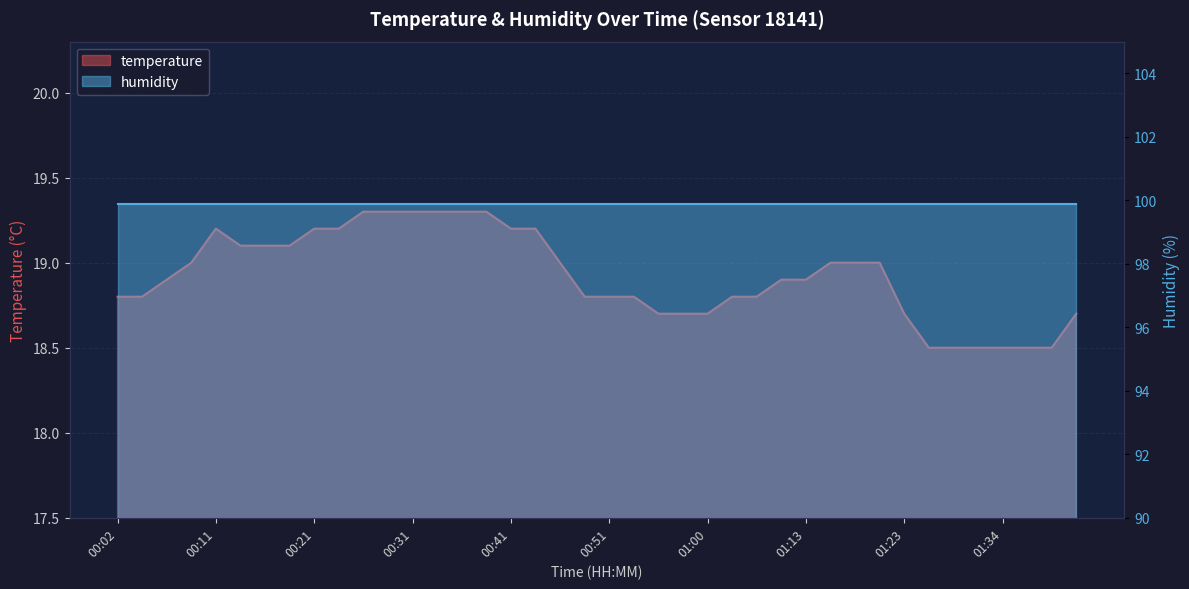

What is the label of the 27th point from the left?

01:05